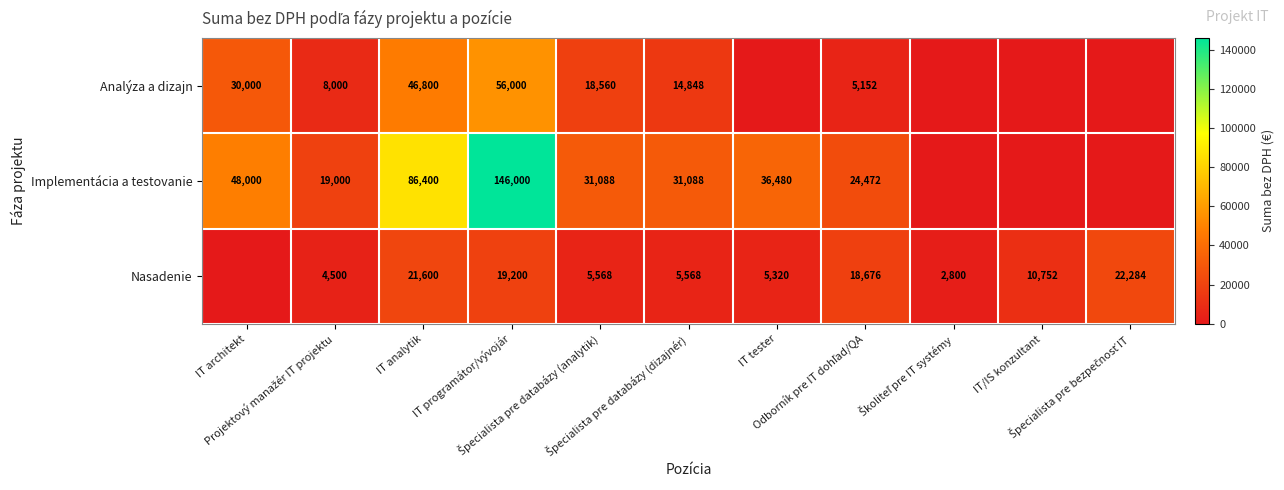

The value of Analýza a dizajn at IT analytik is 28072. True or false?

False